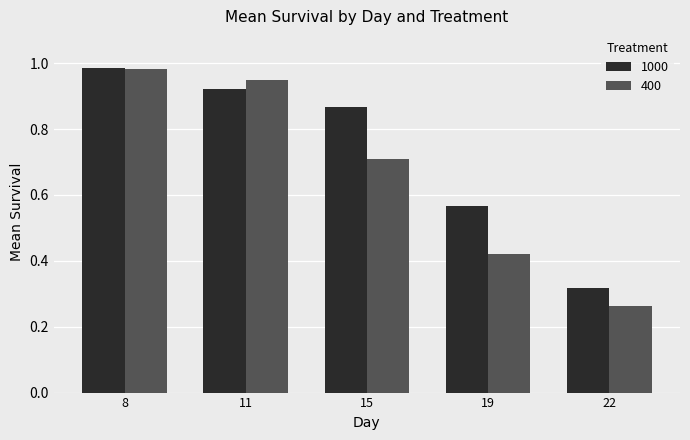

Which series has the largest total across all categories?

1000